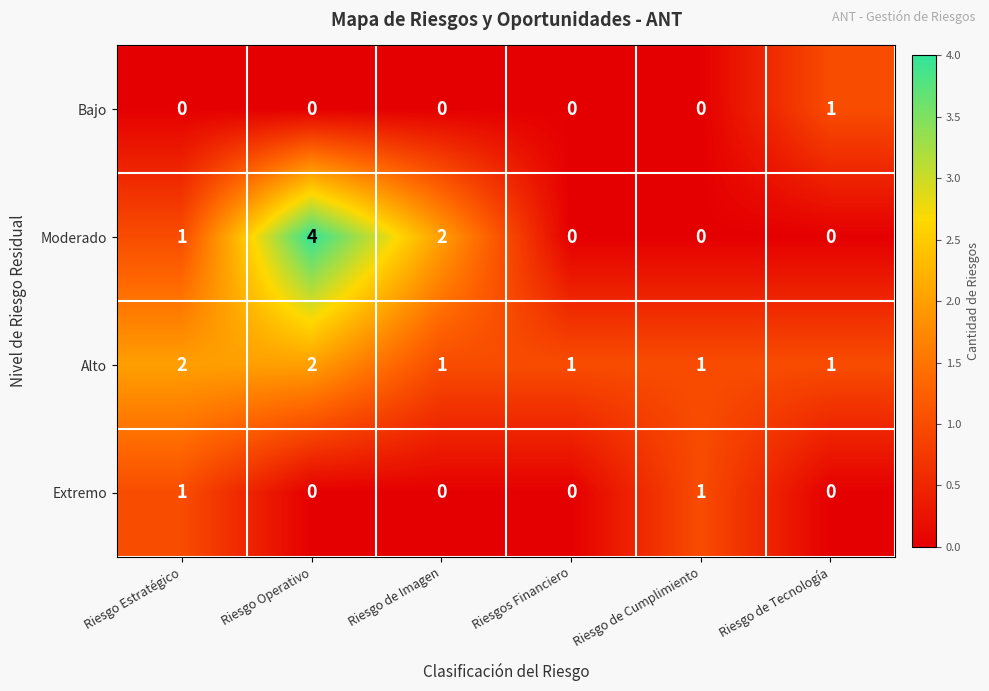

What is the maximum value shown in the chart?

4